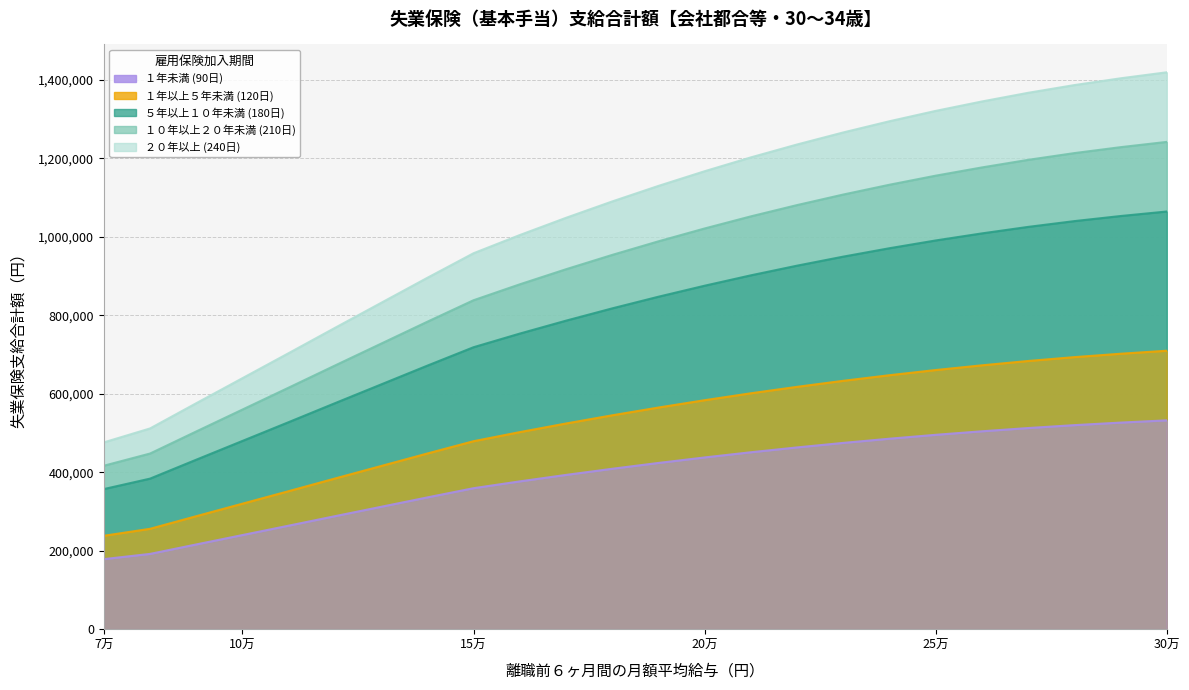

Which category has the lowest value across all series?

7万